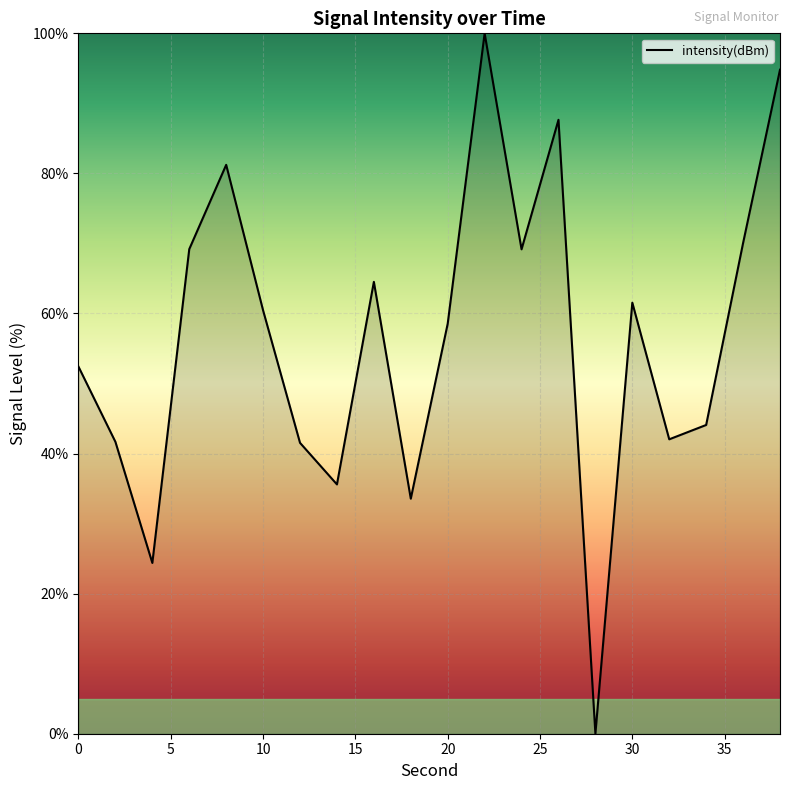

True or false: there are more than 0 points higher than both neighbors.

True